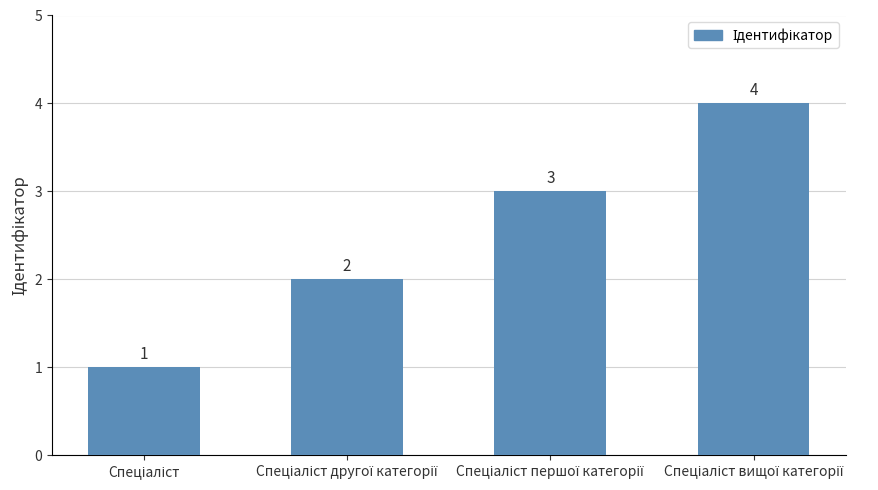

What is the sum of all values?

10